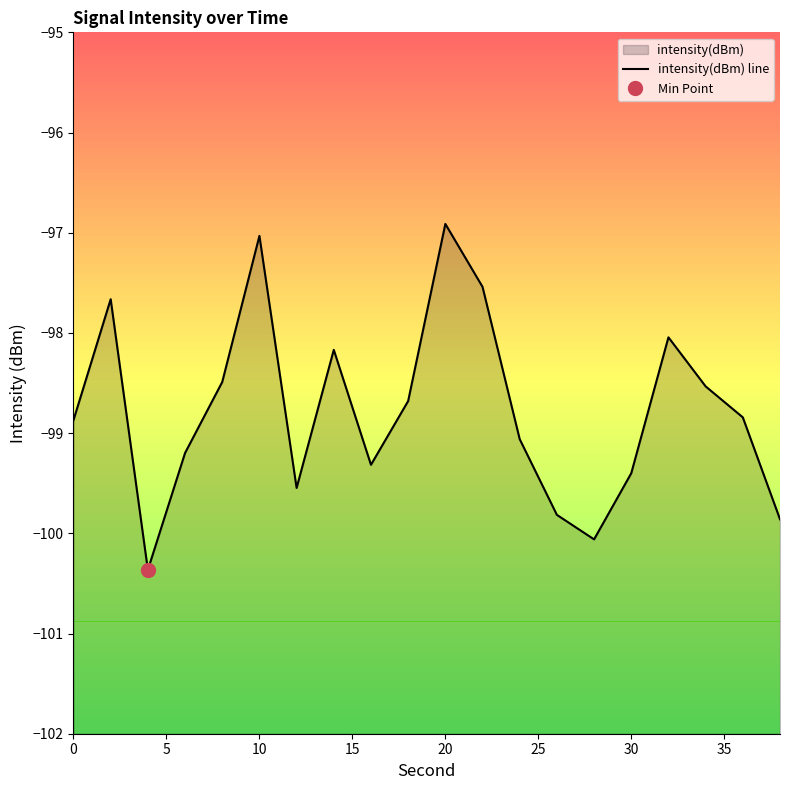

True or false: the data shows -99.5 at 30.

True